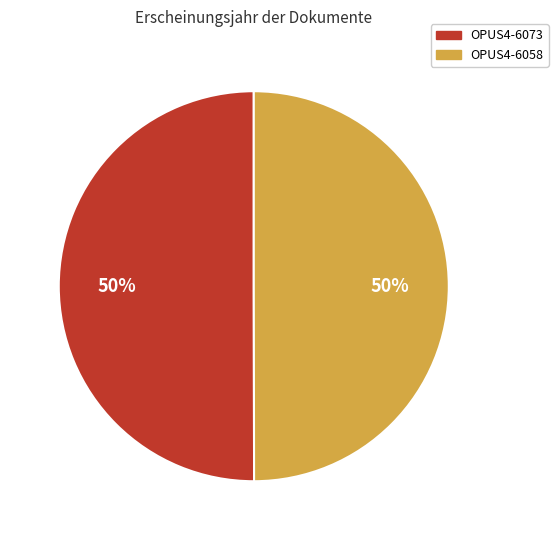

Approximately how many times larger is the value at OPUS4-6073 compared to OPUS4-6058?

1.0